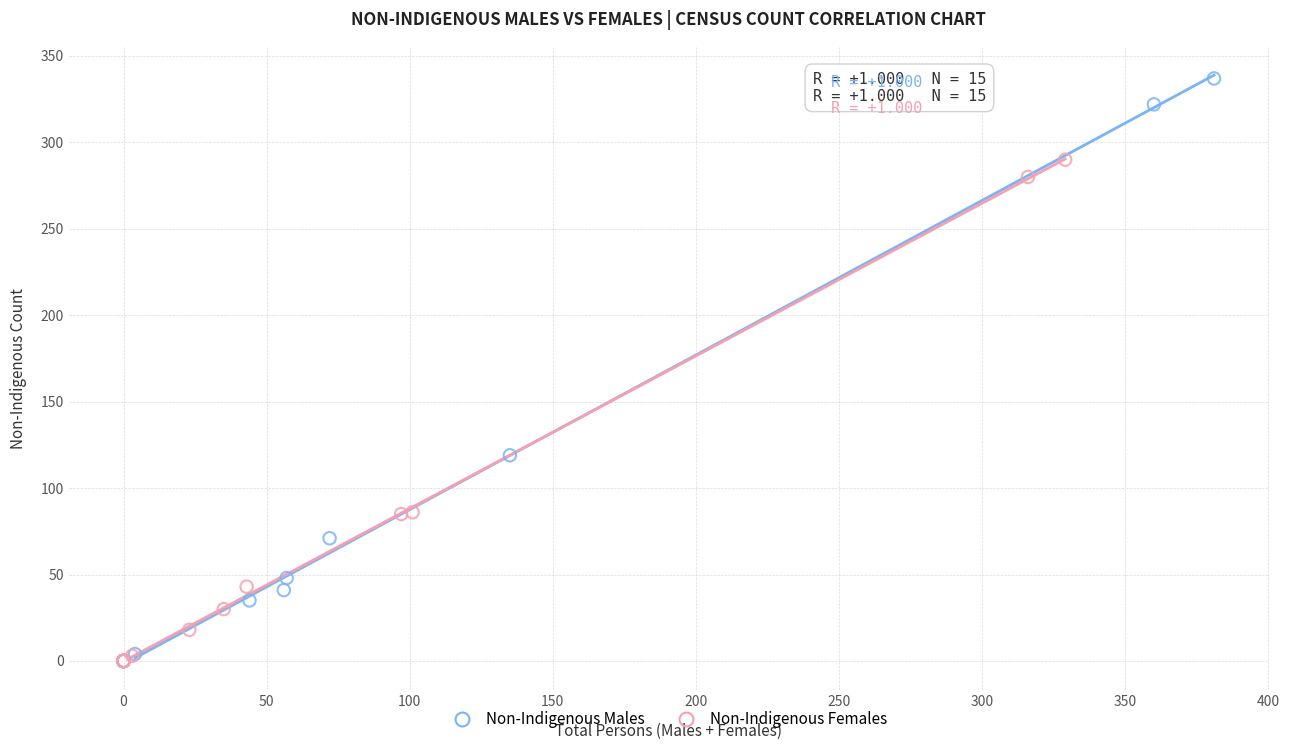

What are all the series names shown in the legend?

Non-Indigenous Males, Non-Indigenous Females